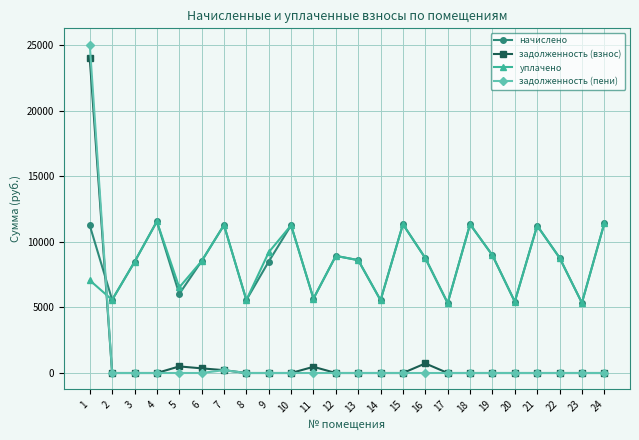

Which series has the widest spread of values?

задолженность (пени)